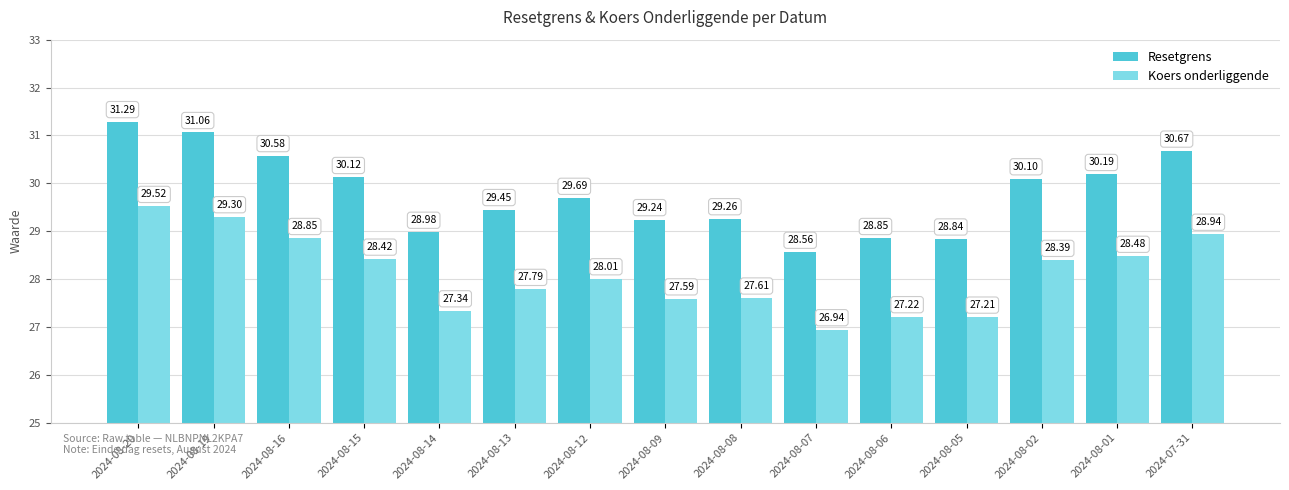

What is the value of the Resetgrens bar at the 8th from the left?

29.2